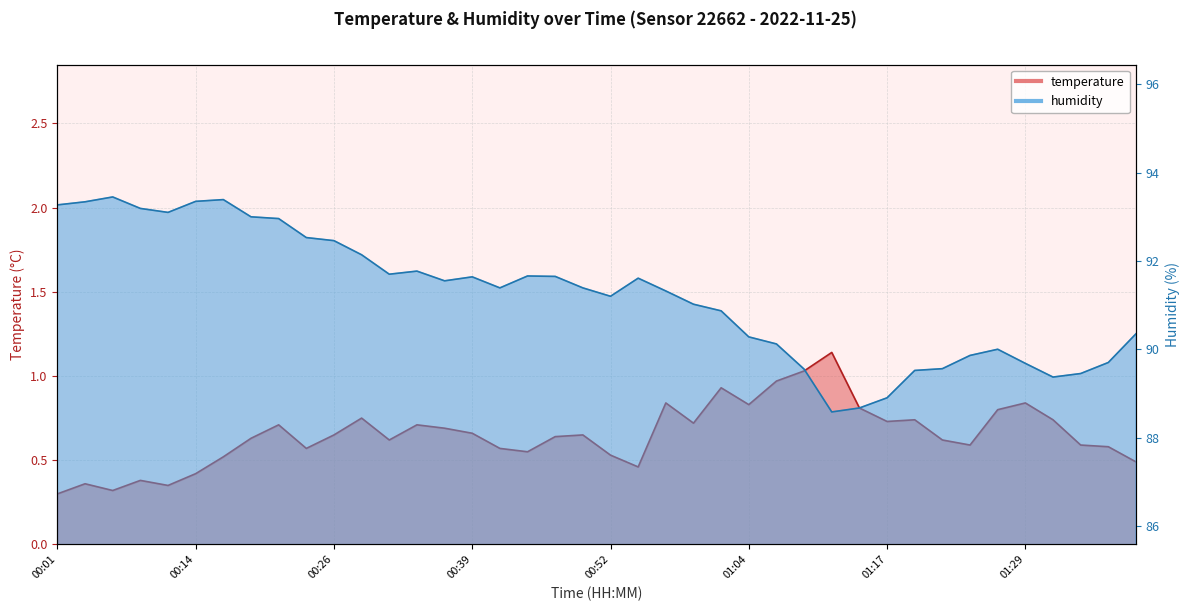

At 00:54, list the series in order from smallest to largest.

temperature, humidity